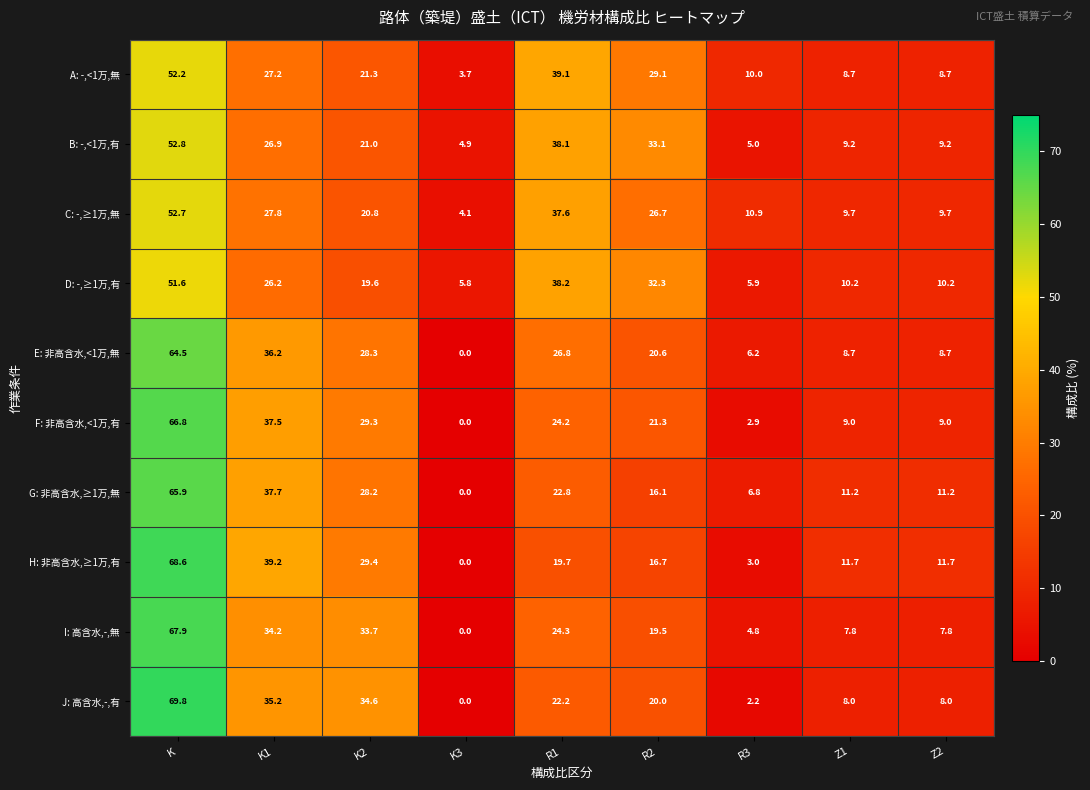

At which category is the sum across all series the highest?

K